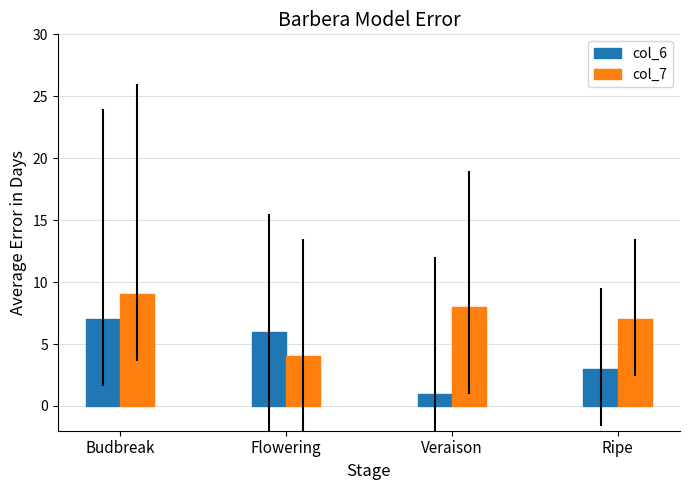

Rank the series by their maximum value, from lowest to highest.

col_6, col_7